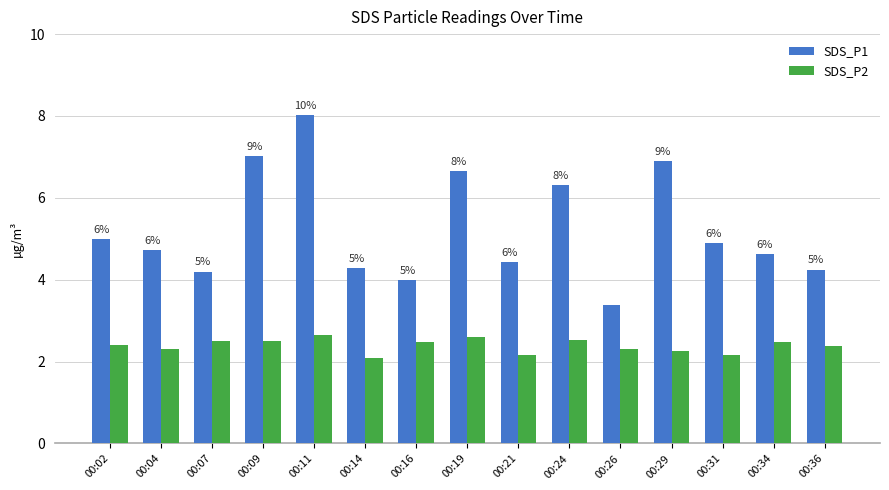

Where does the SDS_P1 series first go above 4?

00:02